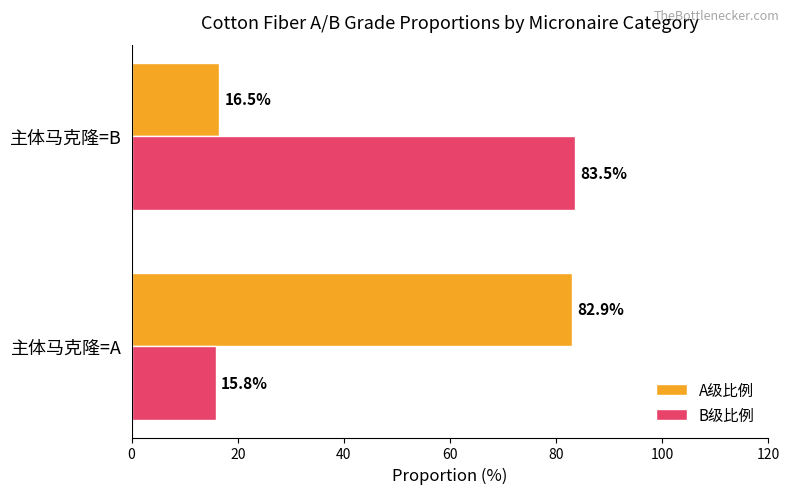

List the series in order of their peak value, lowest first.

A级比例, B级比例